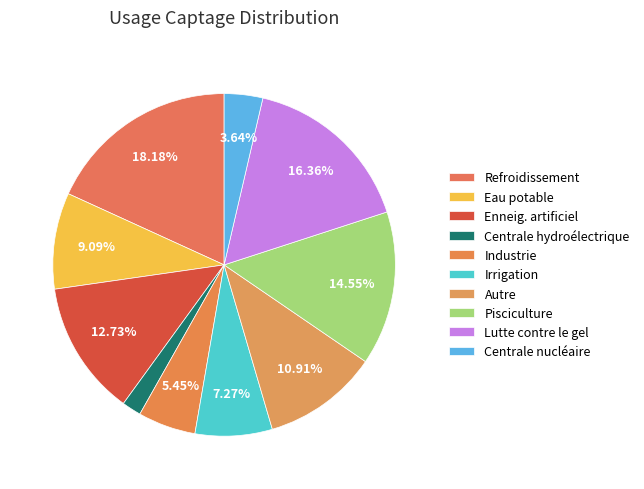

Which category has the smallest portion of the pie?

Centrale hydroélectrique